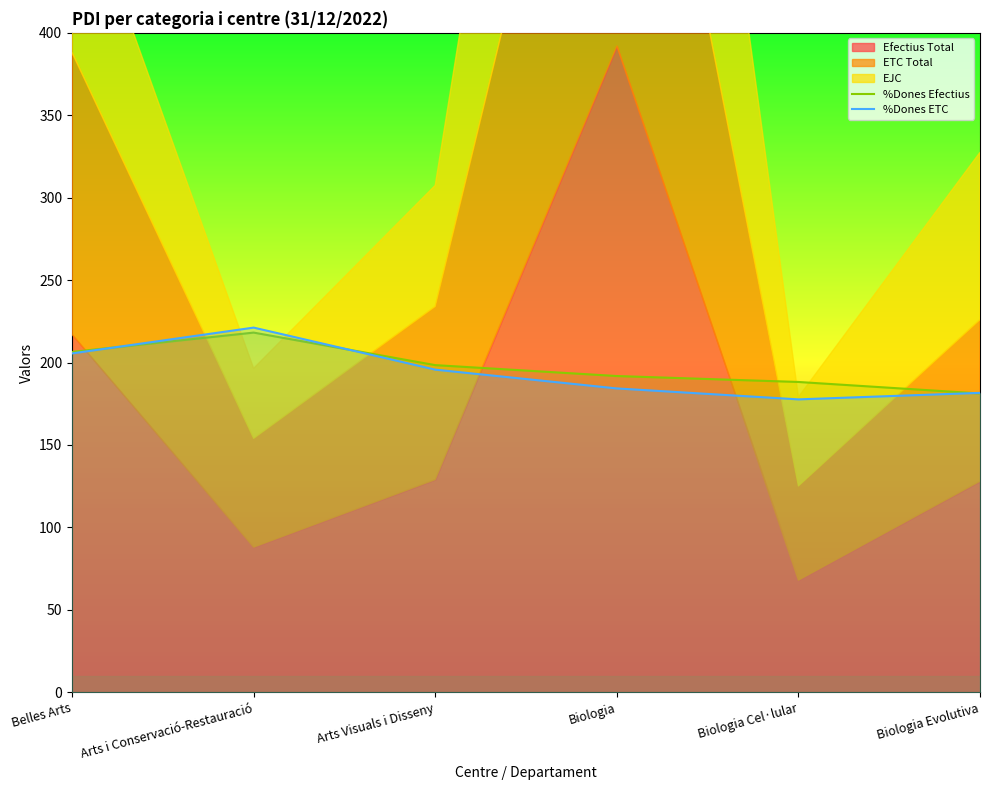

The value of %Dones ETC at Arts Visuals i Disseny is 195.7. True or false?

True